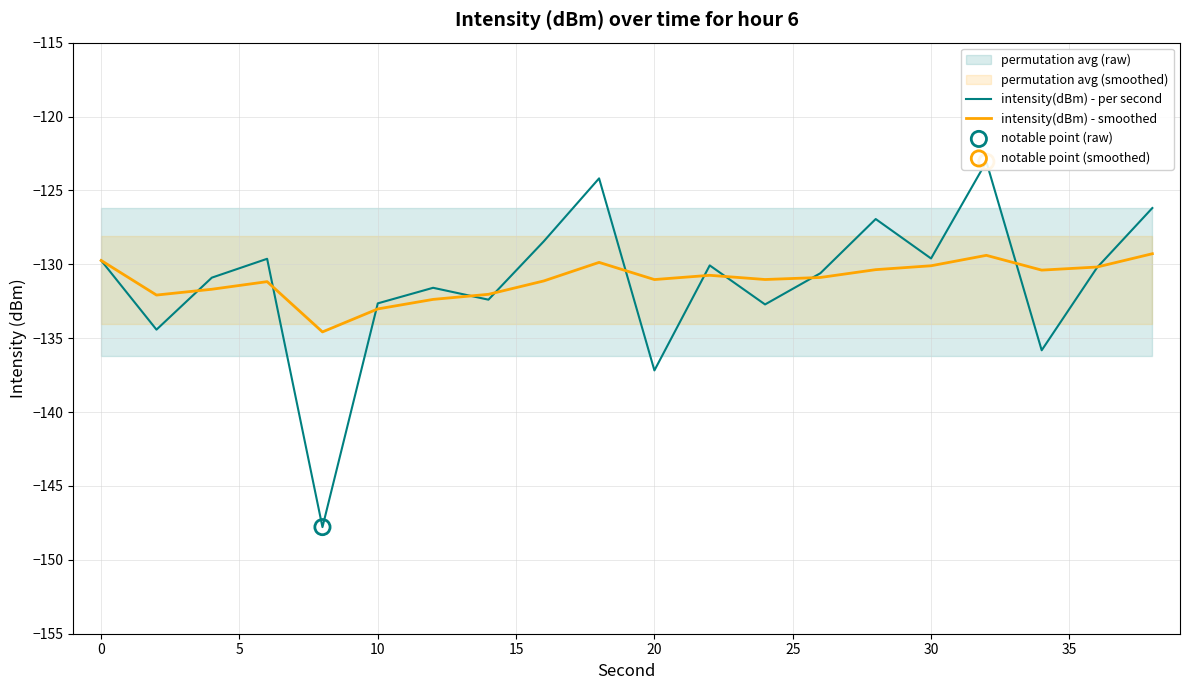

Which series has the largest total across all categories?

intensity(dBm) - smoothed